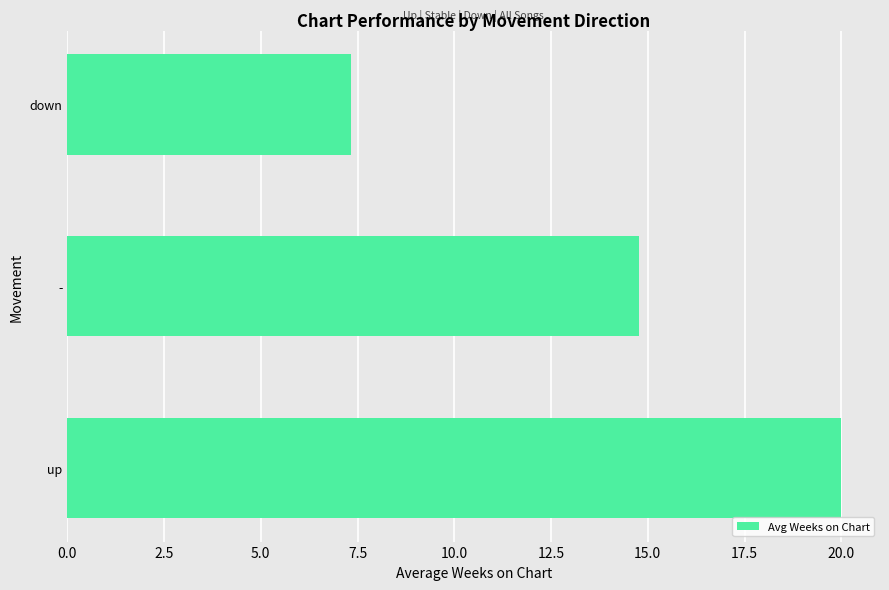

List the labels in order of value, smallest first.

down, -, up